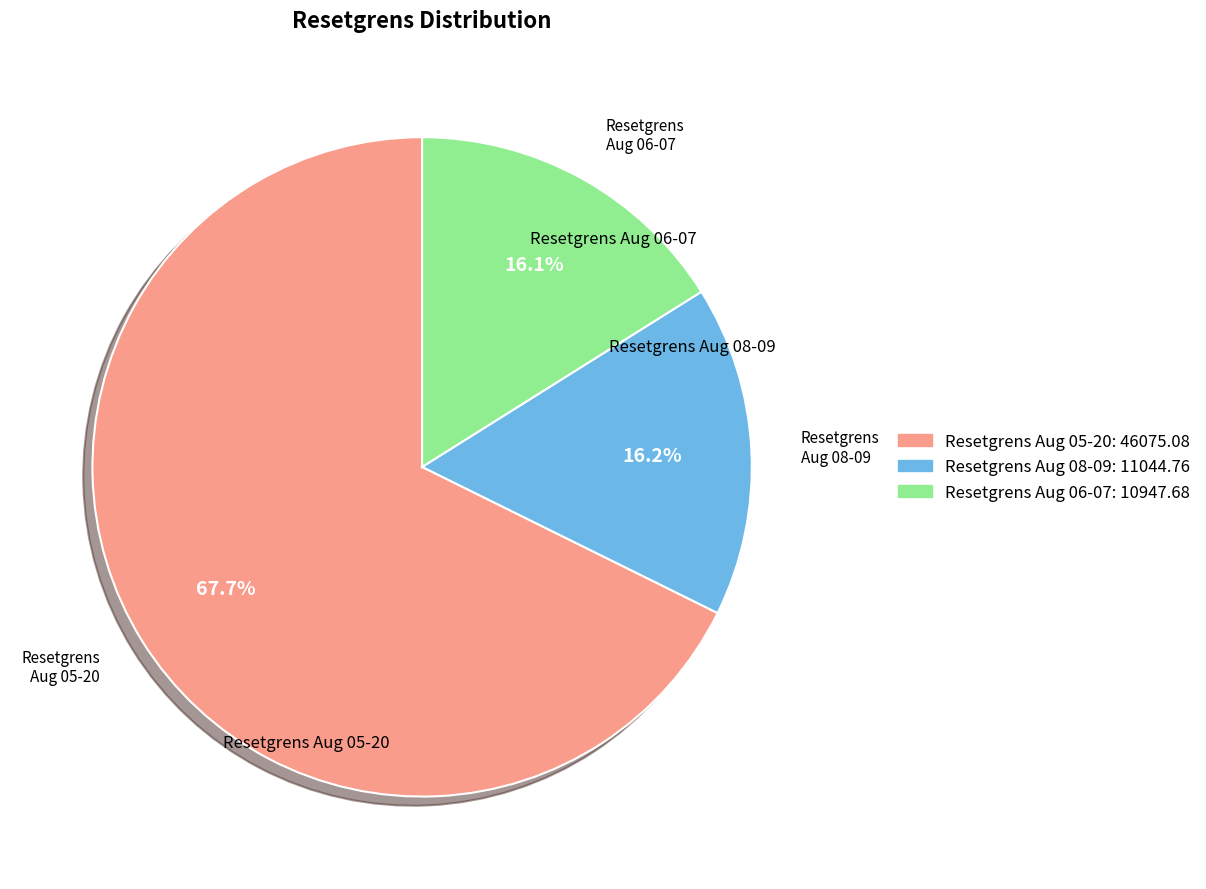

Does any single category account for the majority?

Yes